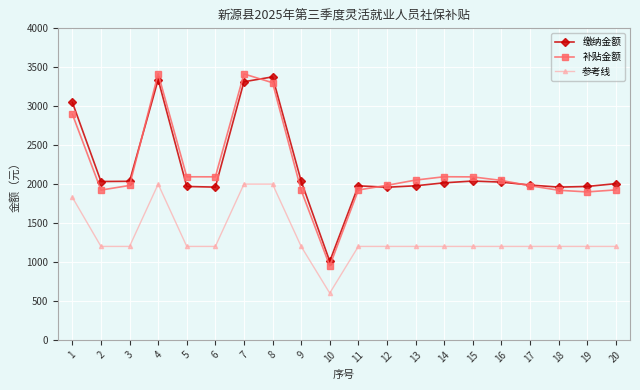

At how many categories does at least one series exceed 853?

20